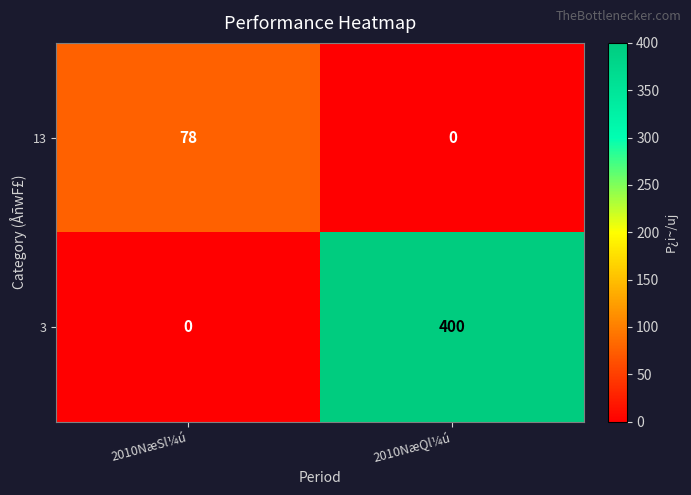

The value of 3 at 2010NæQl¼ú is 400. True or false?

True